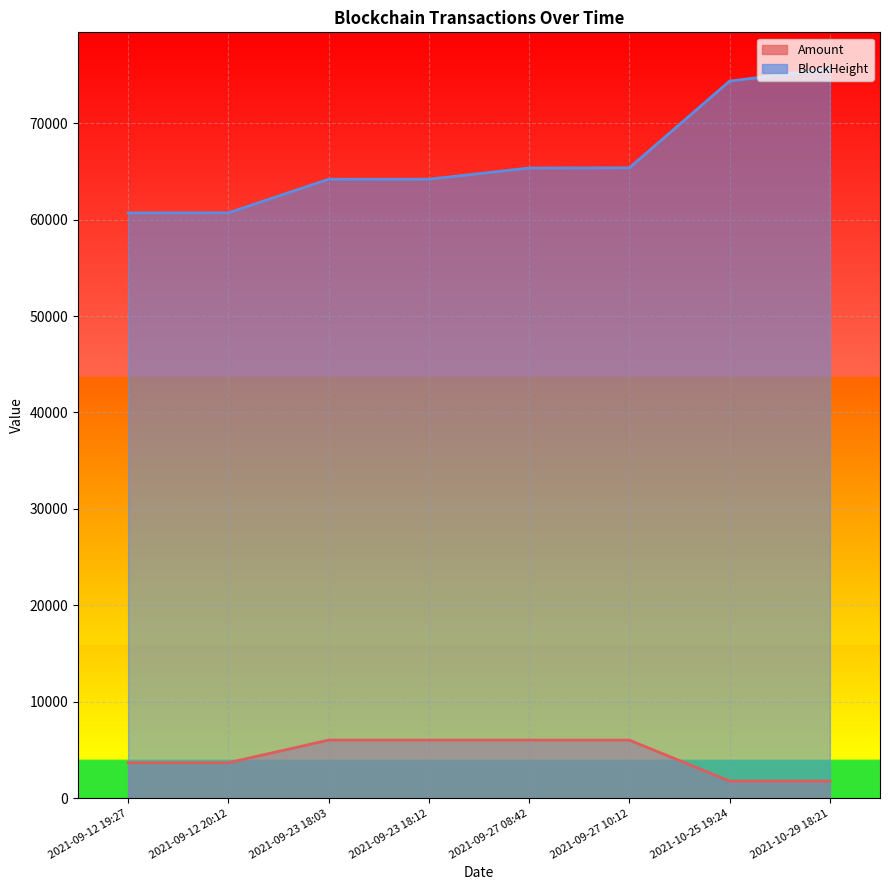

Which series has the widest spread of values?

BlockHeight